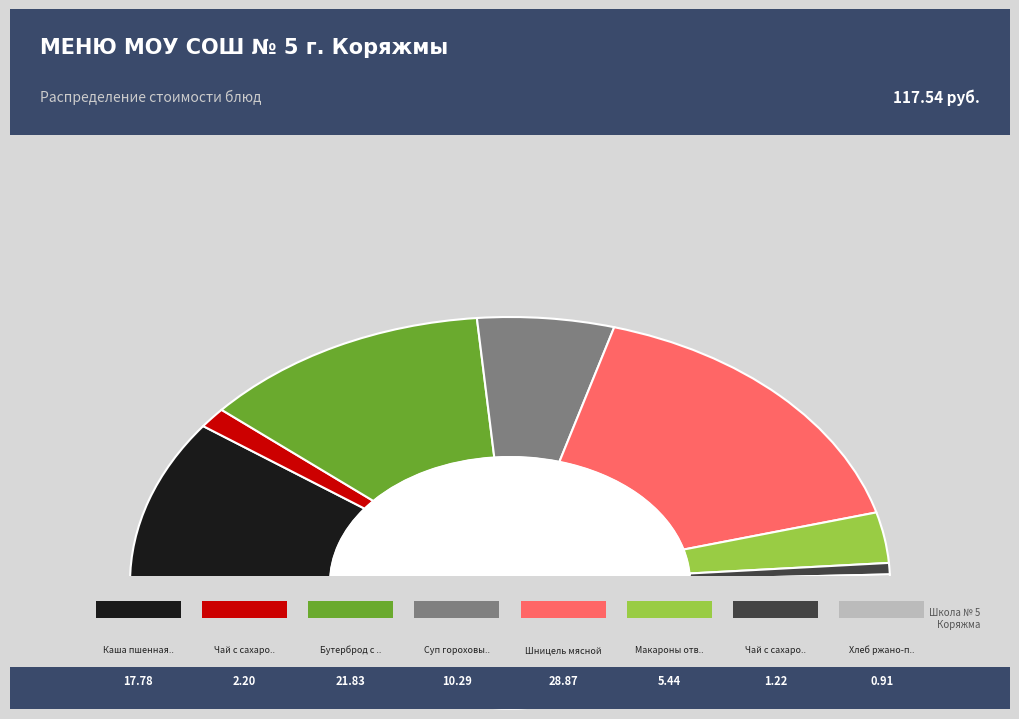

What is the smallest slice in the pie chart?

Хлеб ржано-пшеничный